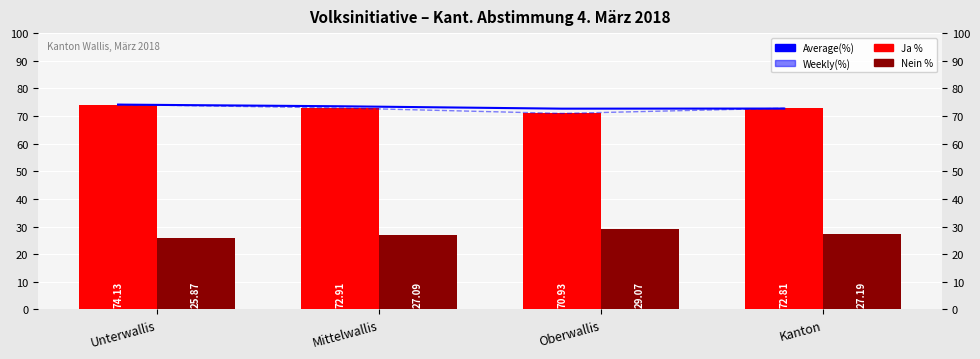

List the series in order of their peak value, highest first.

Average(%), Weekly(%), Ja %, Nein %